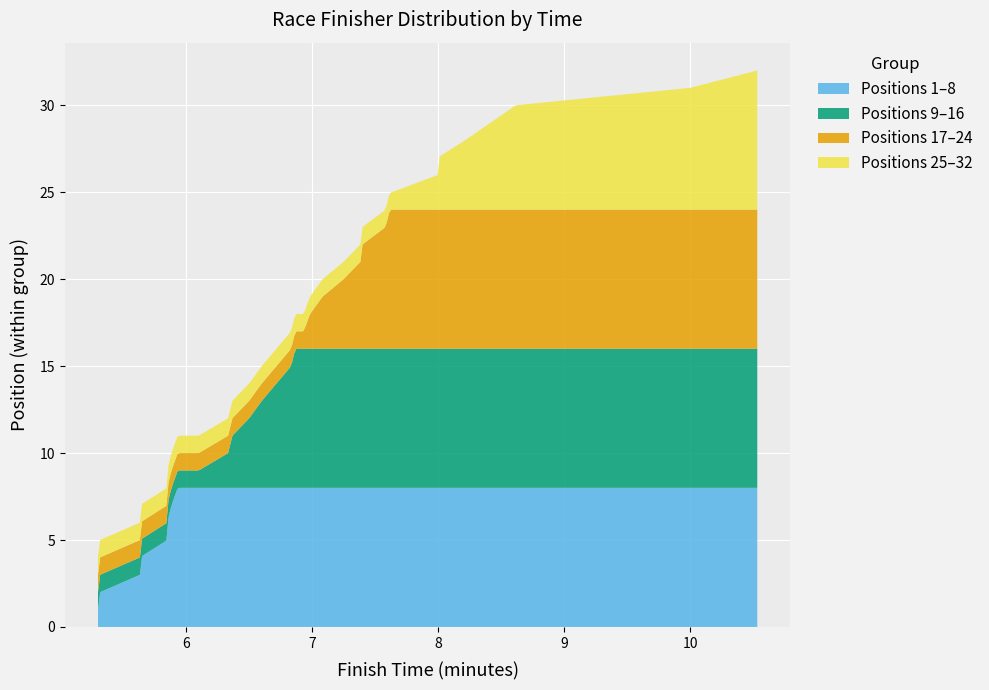

What is the highest value of the Positions 1–8 series?

8.0